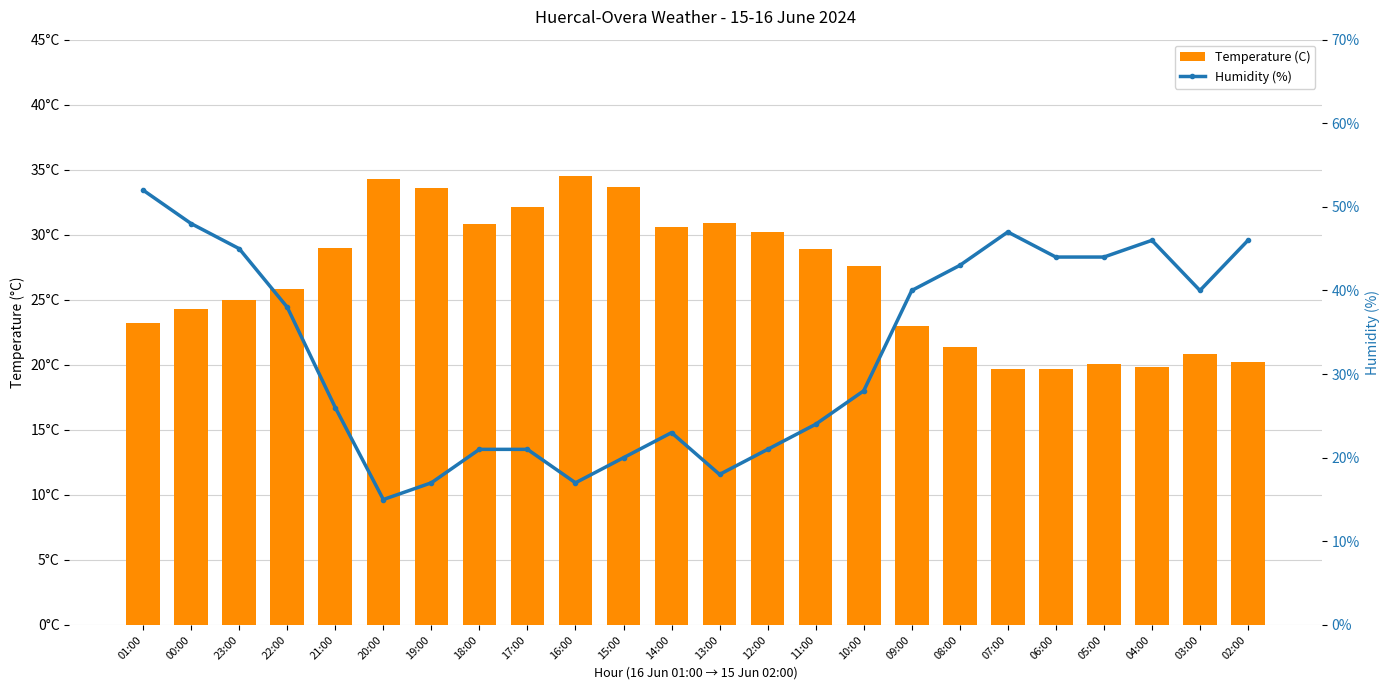

Reading right to left, list all the values displayed in this chart.

Temperature (C): 20.2	20.8	19.8	20.1	19.7	19.7	21.4	23.0	27.6	28.9	30.2	30.9	30.6	33.7	34.5	32.1	30.8	33.6	34.3	29.0	25.8	25.0	24.3	23.2
Humidity (%): 46.0	40.0	46.0	44.0	44.0	47.0	43.0	40.0	28.0	24.0	21.0	18.0	23.0	20.0	17.0	21.0	21.0	17.0	15.0	26.0	38.0	45.0	48.0	52.0